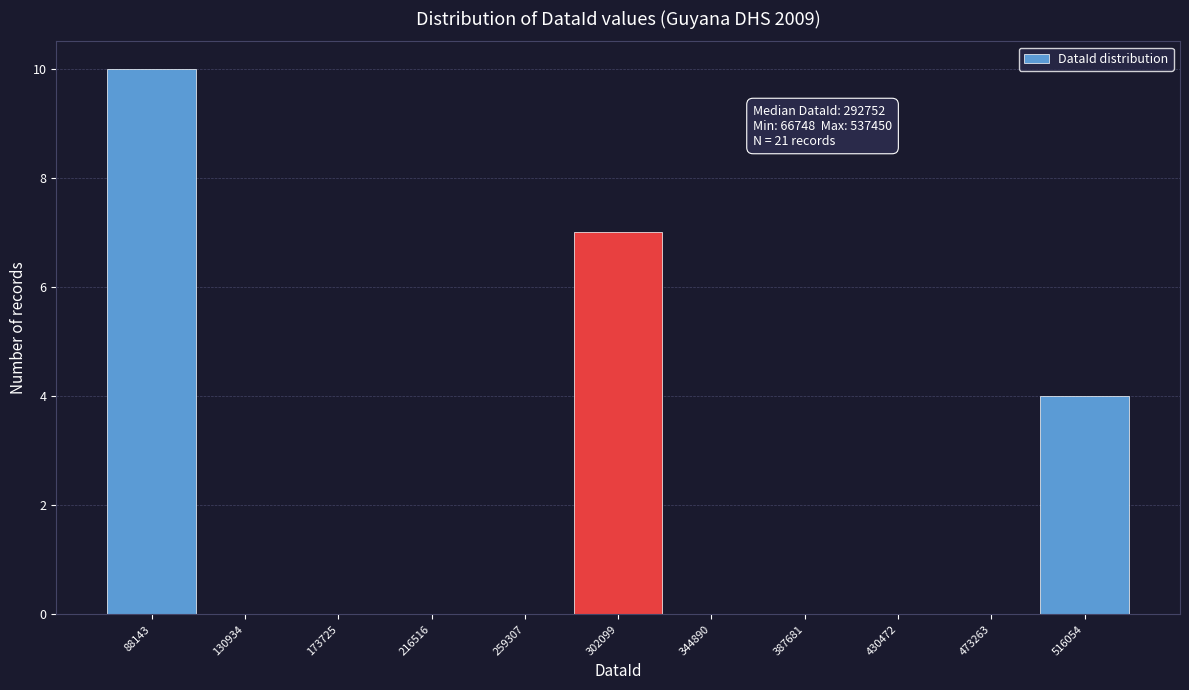

Over which range of the x-axis is the bar tallest?

65000 to 110000